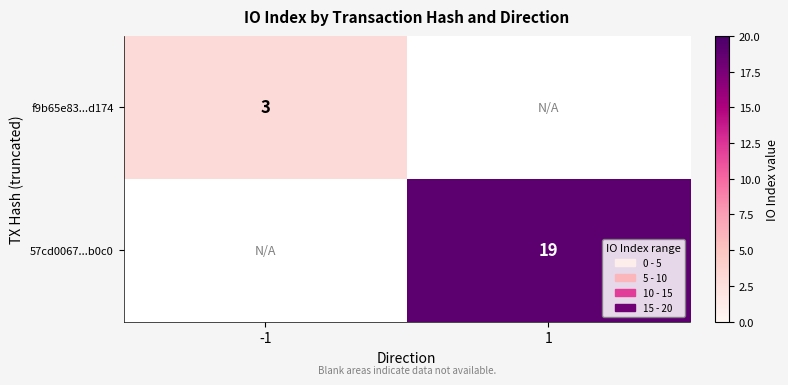

Is it true that 57cd0067...b0c0 equals 19 at 1?

True